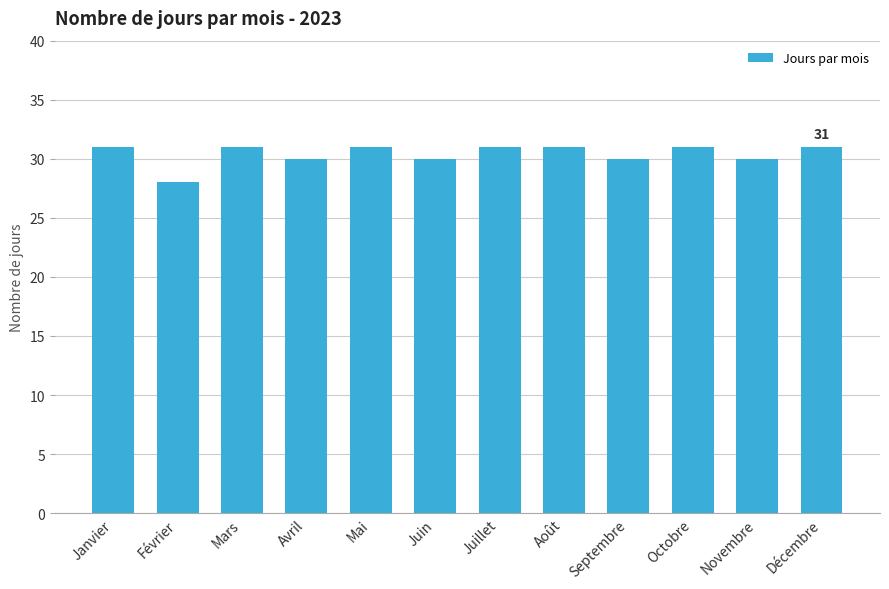

Does the chart contain stacked bars?

No